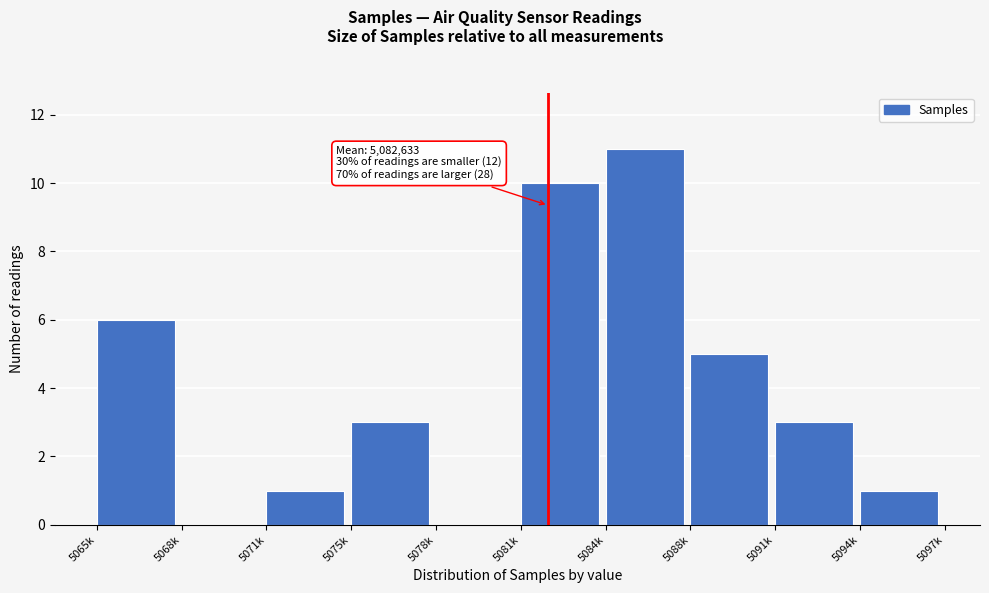

Reading left to right, list all the values displayed in this chart.

5065k=6	5068k=0	5071k=1	5075k=3	5078k=0	5081k=10	5084k=11	5088k=5	5091k=3	5094k=1